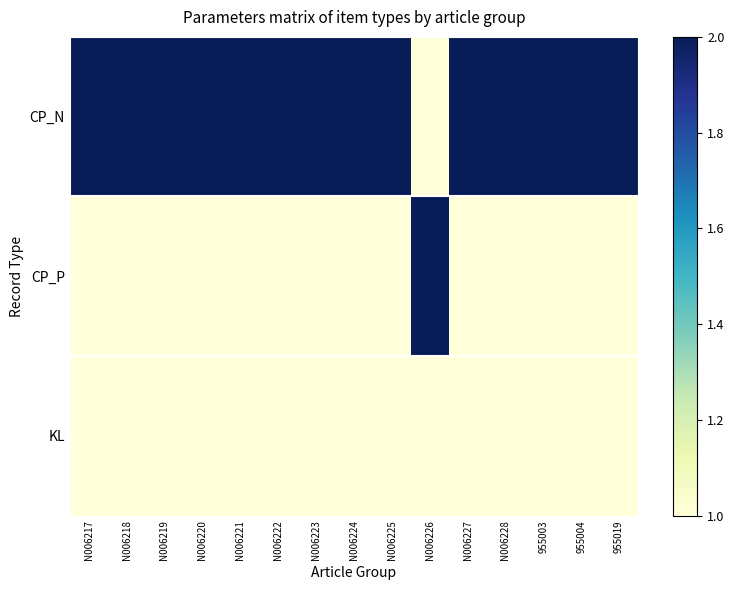

What is the minimum value shown in the chart?

1